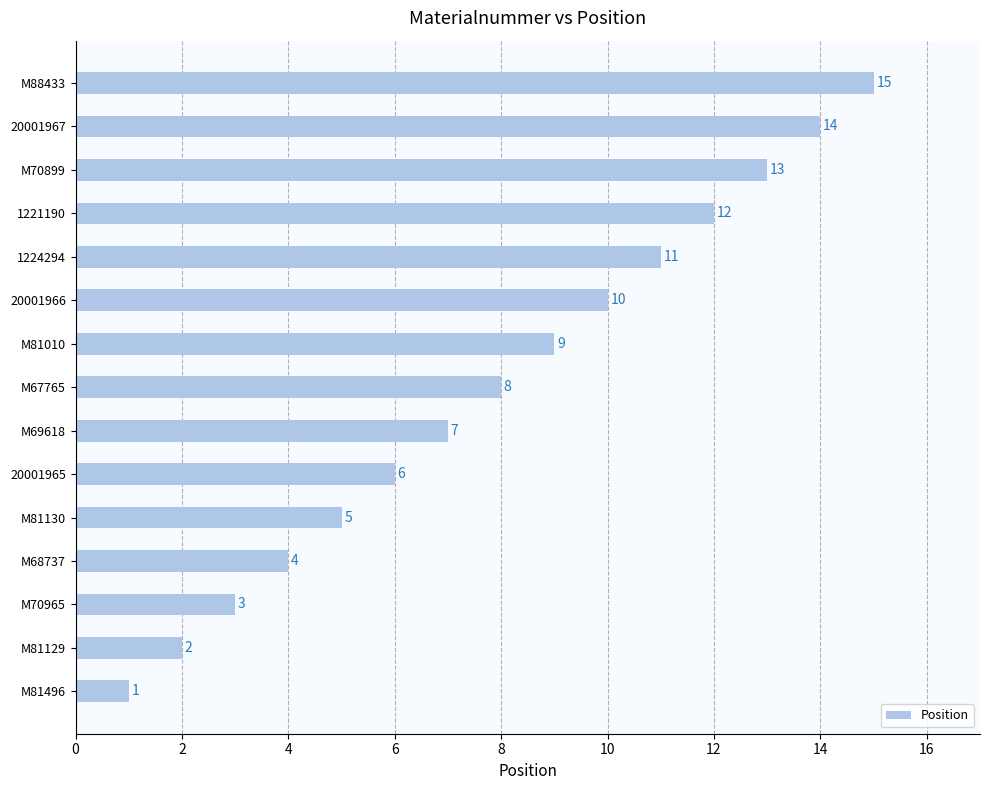

Rank the categories by value from lowest to highest.

M81496, M81129, M70965, M68737, M81130, 20001965, M69618, M67765, M81010, 20001966, 1224294, 1221190, M70899, 20001967, M88433